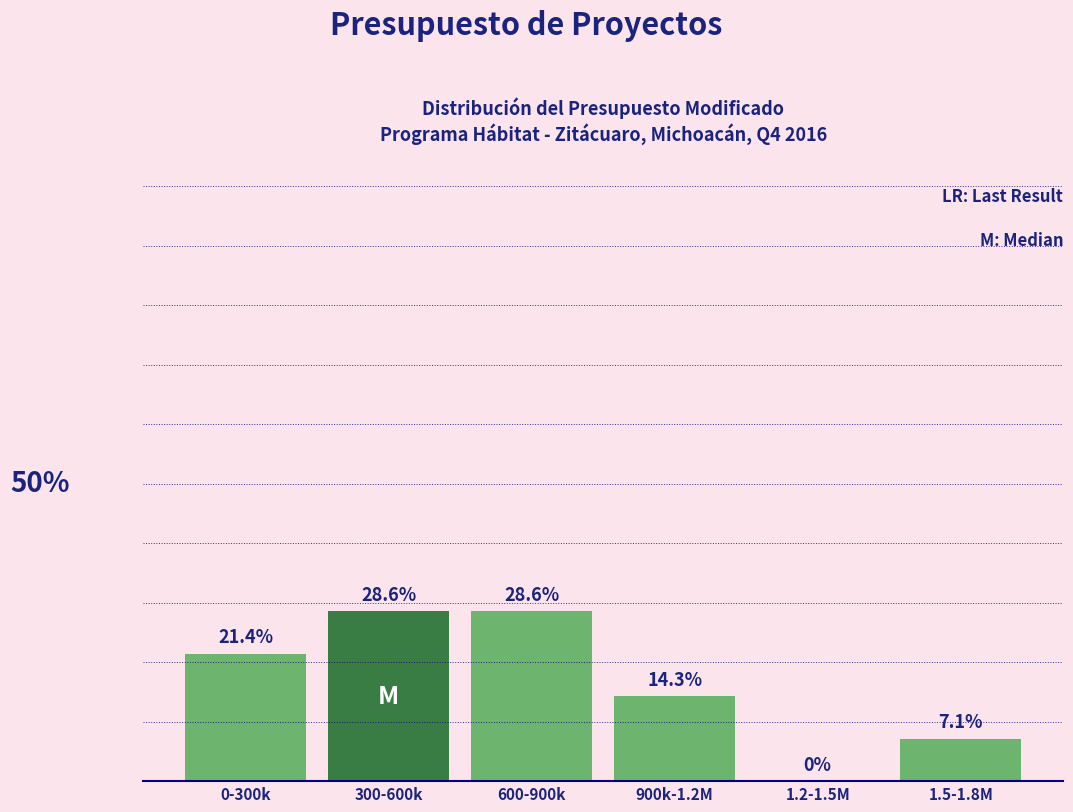

Where does the data first go above 21?

0-300k